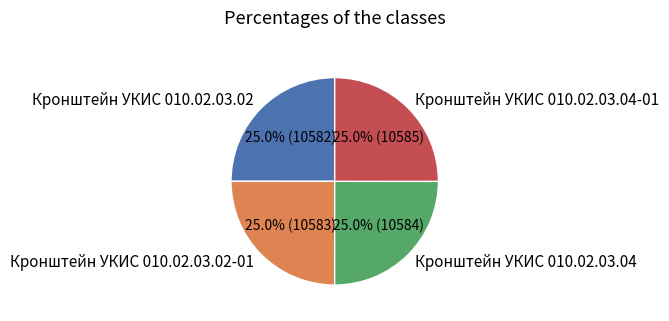

Approximately how many times larger is the value at Кронштейн УКИС 010.02.03.02-01 compared to Кронштейн УКИС 010.02.03.04?

1.0